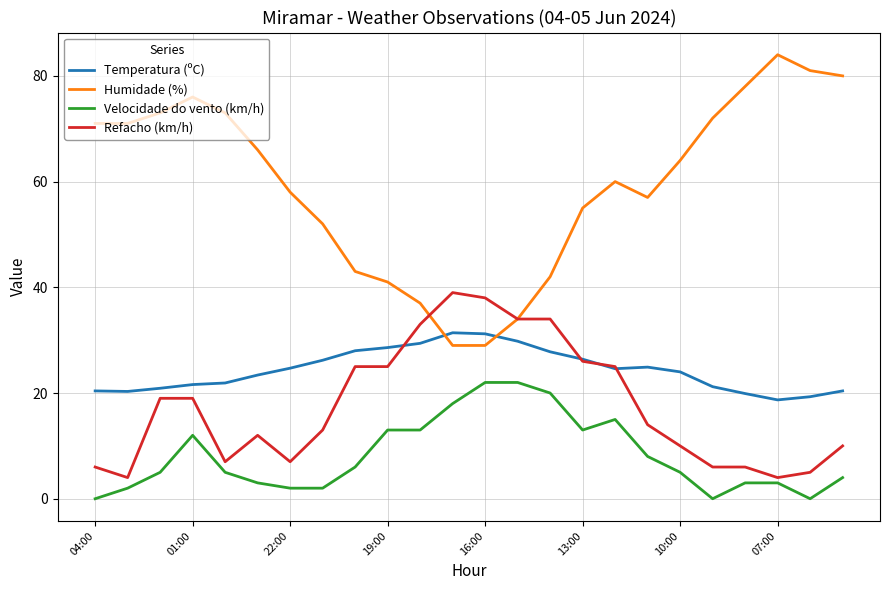

Which series ends up on top after the final intersection of Humidade (%) and Temperatura (ºC)?

Humidade (%)